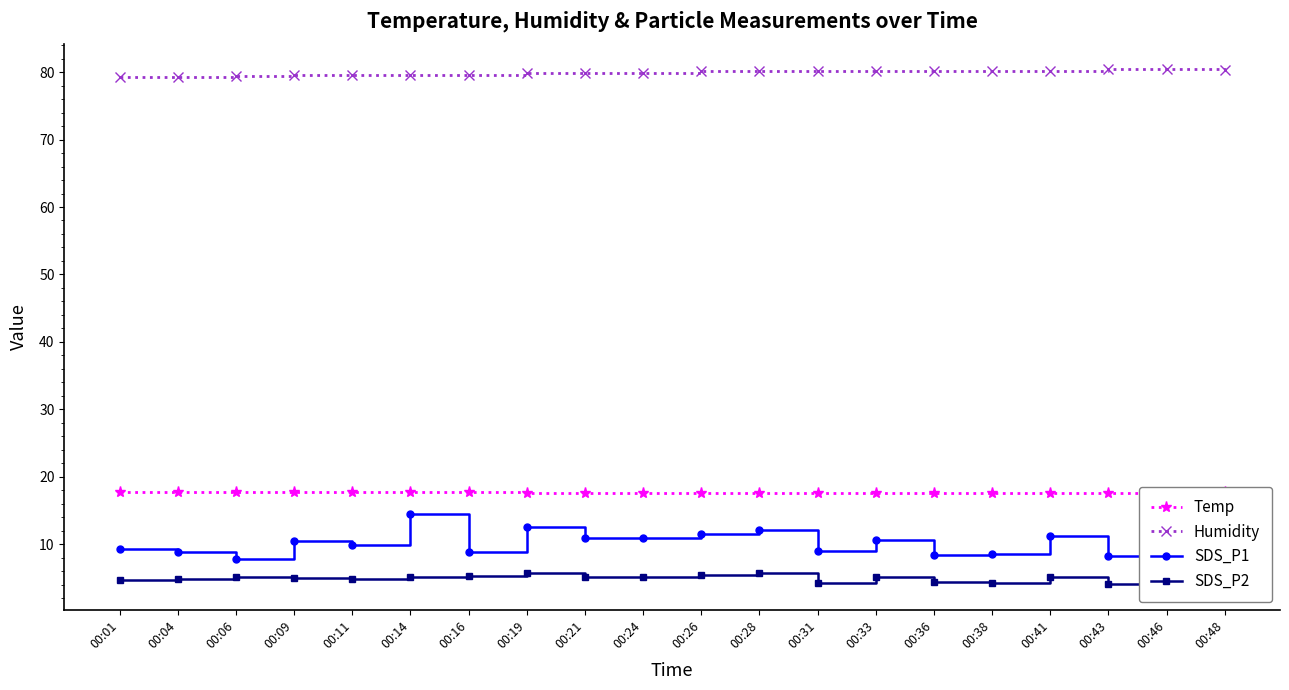

How many series are shown in this chart?

4